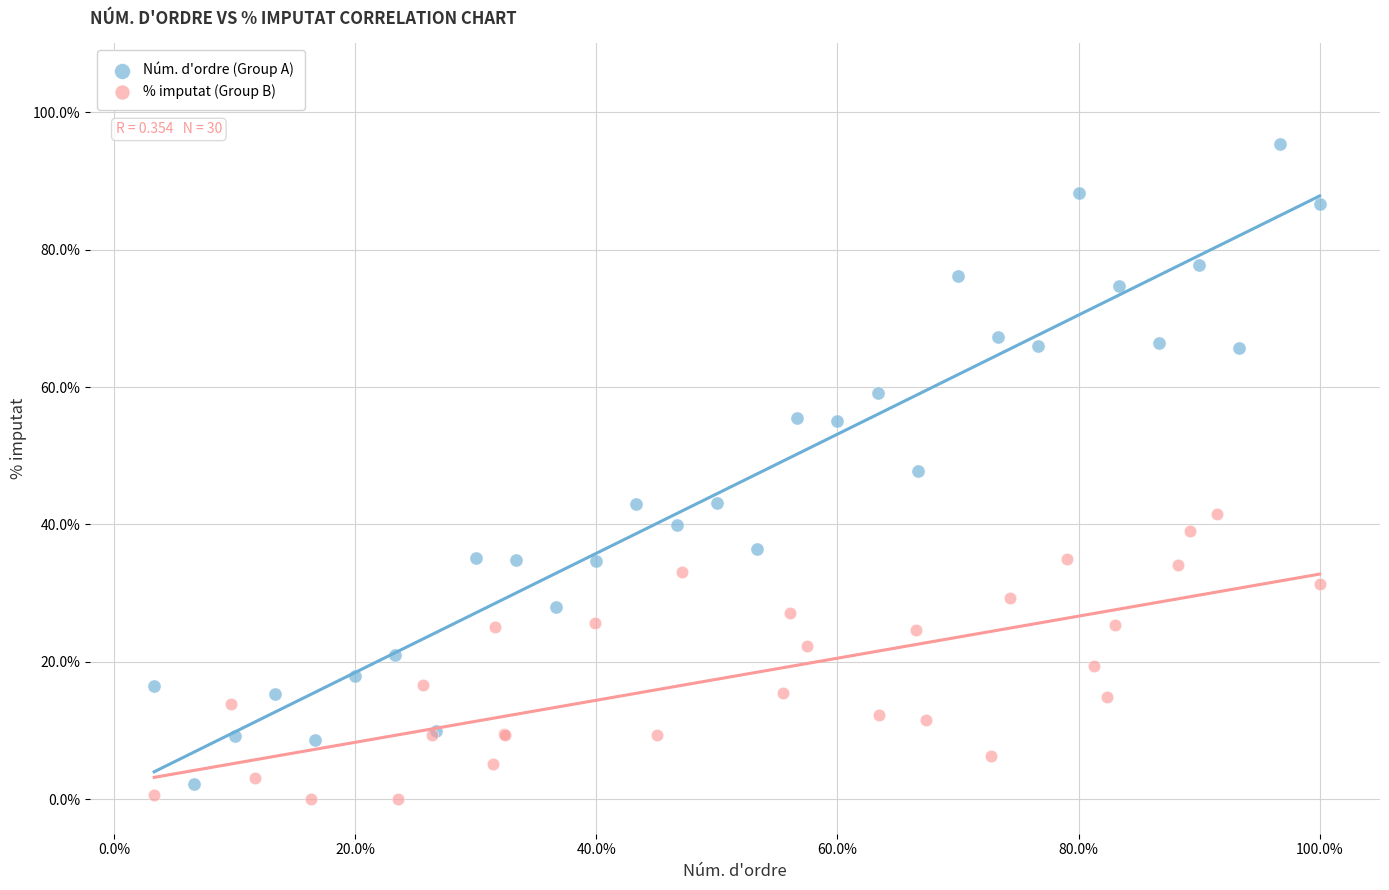

Which series contains the highest Y value?

Núm. d'ordre (Group A)